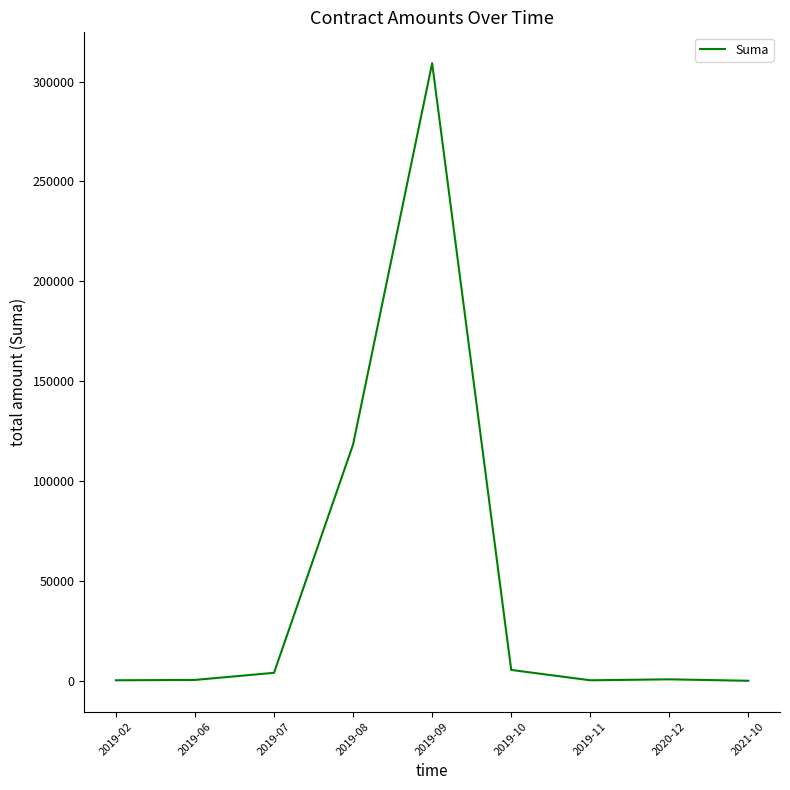

What position from the right is 2019-06?

8